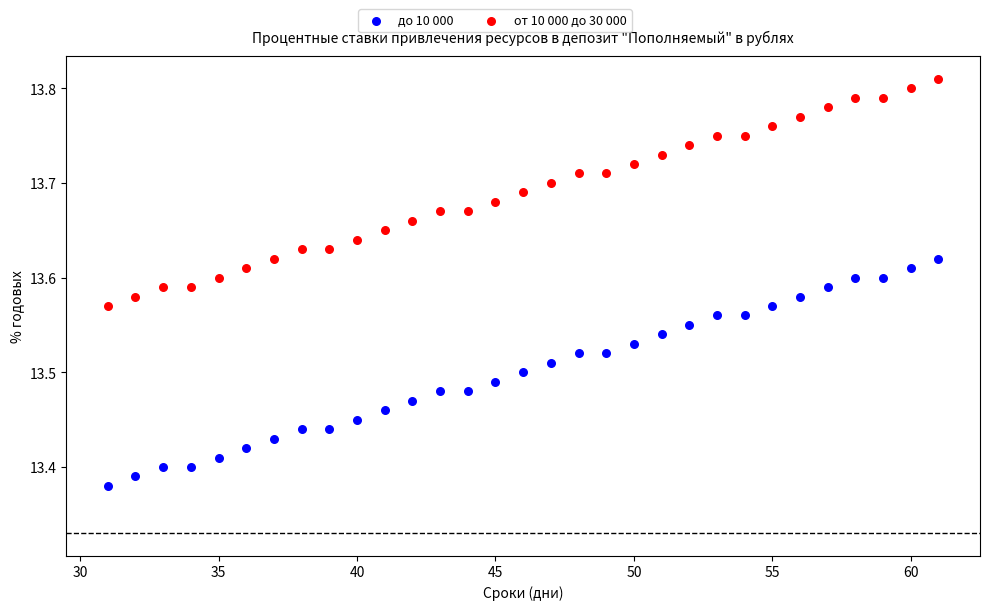

What are all the series names shown in the legend?

до 10 000, от 10 000 до 30 000